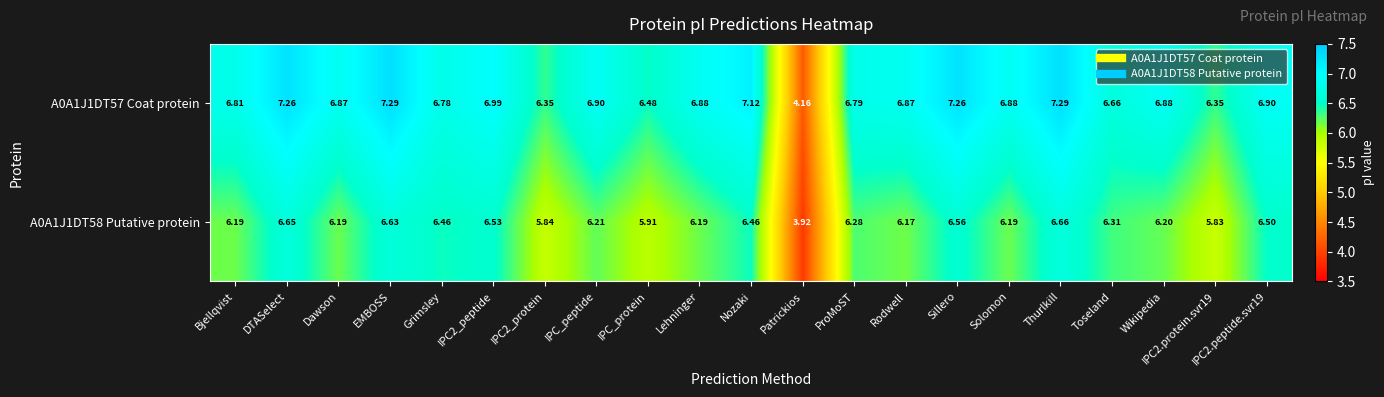

How many values in the A0A1J1DT57 Coat protein series are below 6?

1